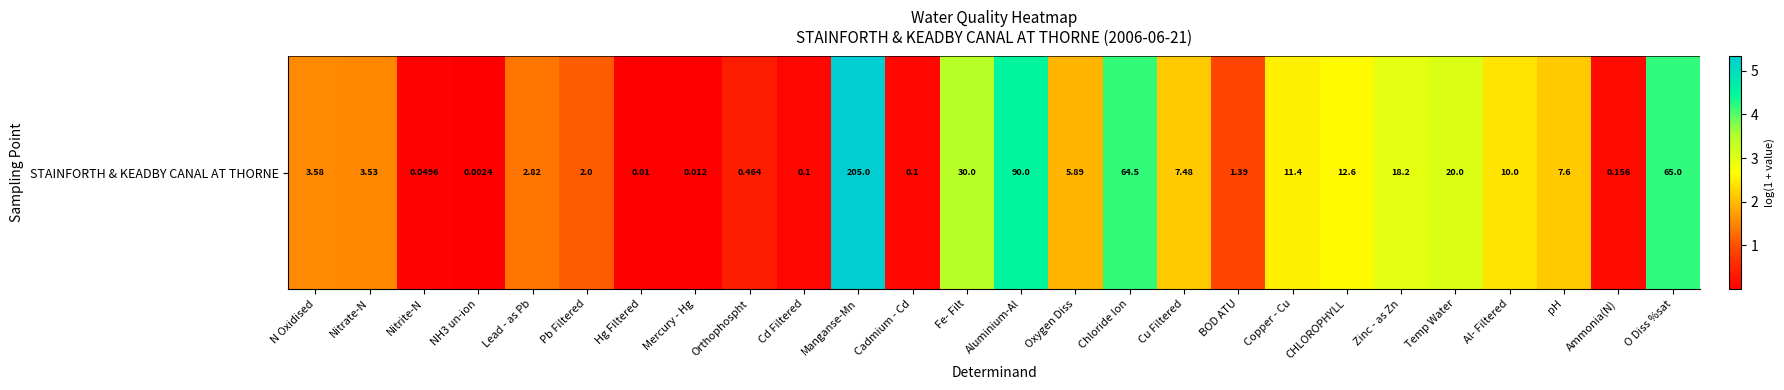

The chart shows a value of 0.0 at Hg Filtered. True or false?

False